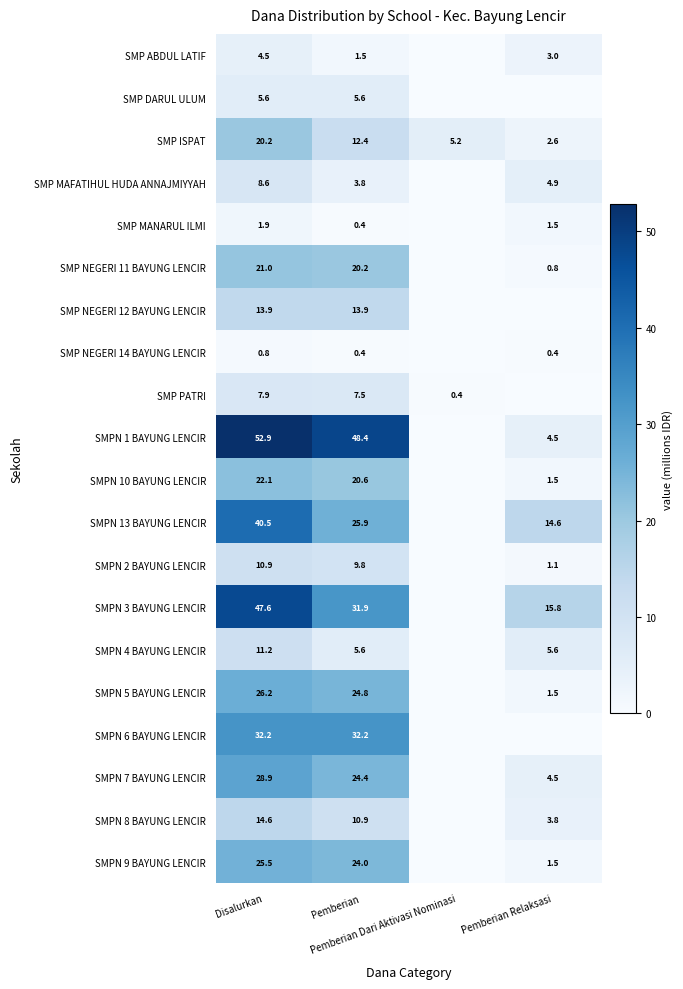

What is the approximate value of SMPN 7 BAYUNG LENCIR at Pemberian Relaksasi?

4.5